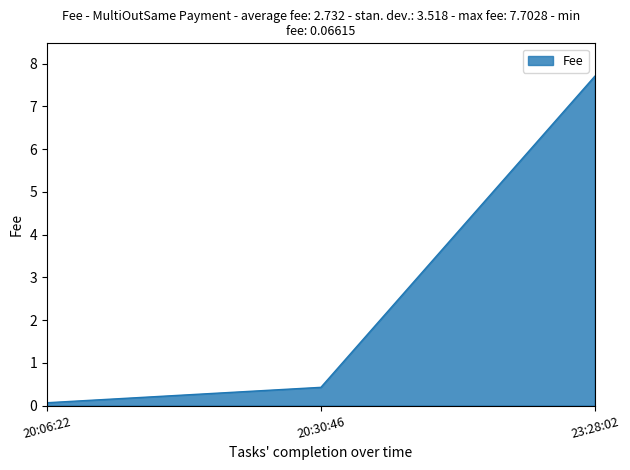

Count the number of data series in this chart.

1